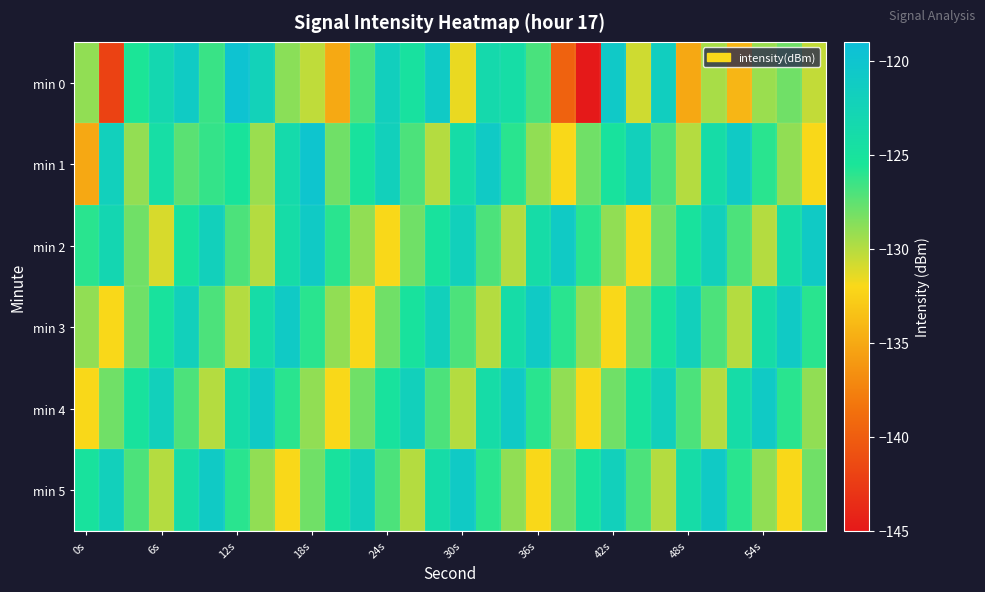

Which series has the largest range (max minus min)?

min 0